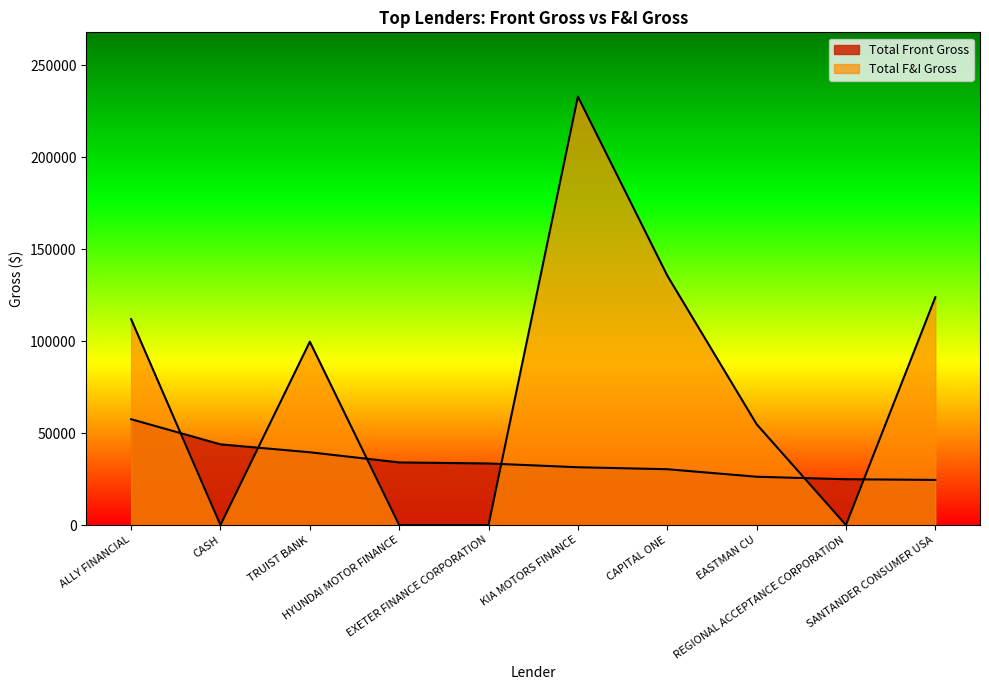

List the series in order of their peak value, lowest first.

Total Front Gross, Total F&I Gross